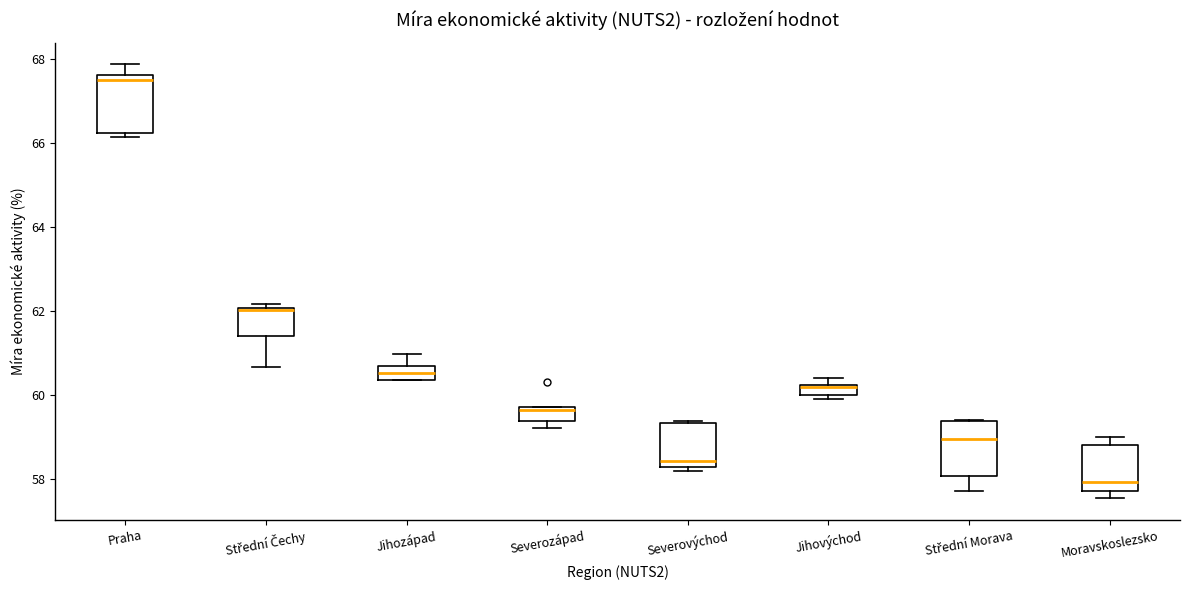

Which box has the lowest median line?

Moravskoslezsko